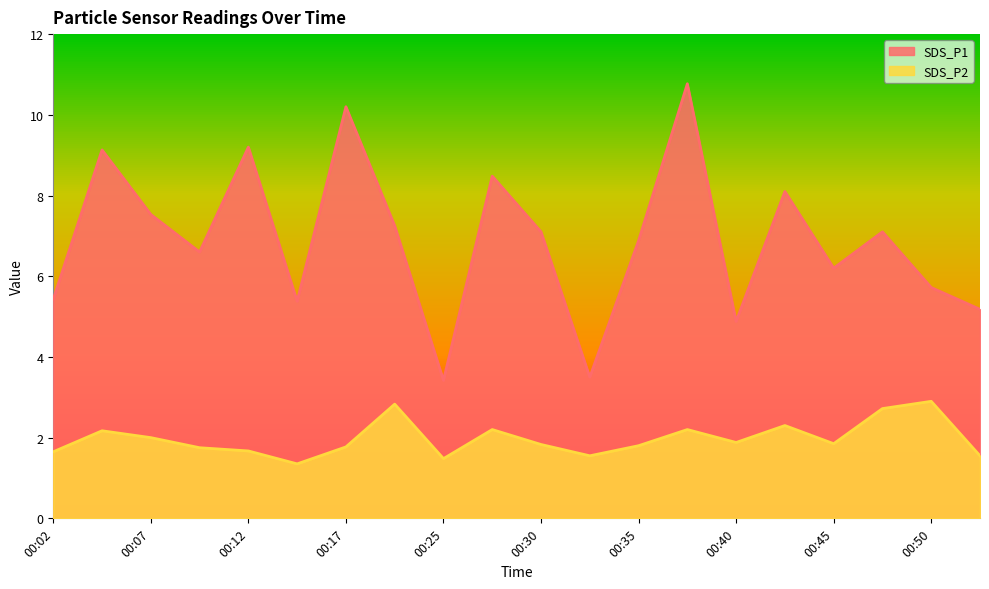

Reading right to left, what are all the values shown in this chart?

SDS_P1: 5.2	5.7	7.1	6.2	8.1	4.9	10.8	6.9	3.5	7.1	8.5	3.4	7.2	10.2	5.4	9.2	6.6	7.5	9.1	5.4
SDS_P2: 1.6	2.9	2.7	1.9	2.3	1.9	2.2	1.8	1.6	1.8	2.2	1.5	2.8	1.8	1.4	1.7	1.8	2.0	2.2	1.6